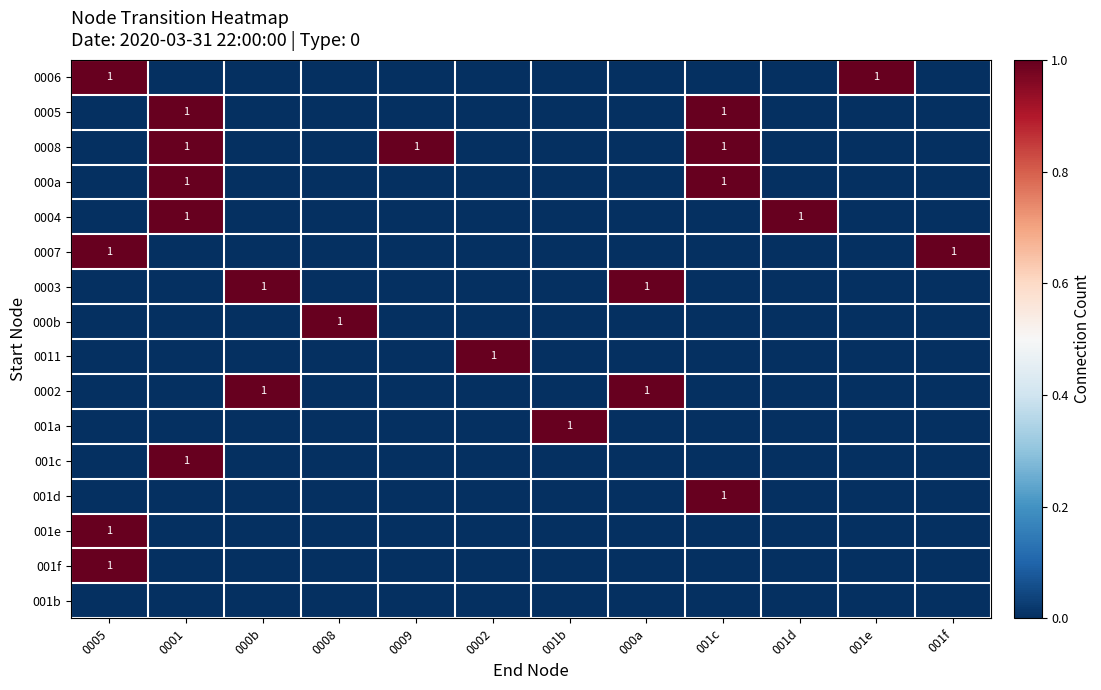

How many 0008 values are between 0 and 1?

12